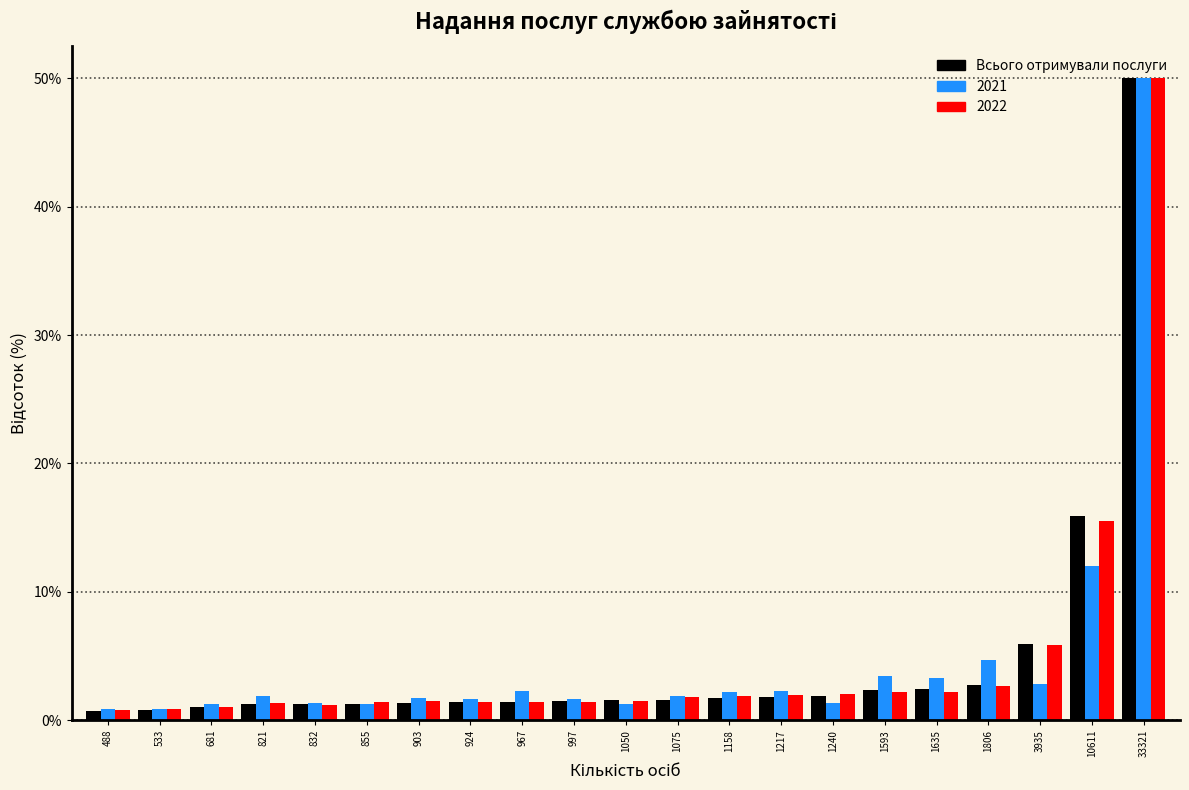

Which label corresponds to the largest value in the chart?

33321